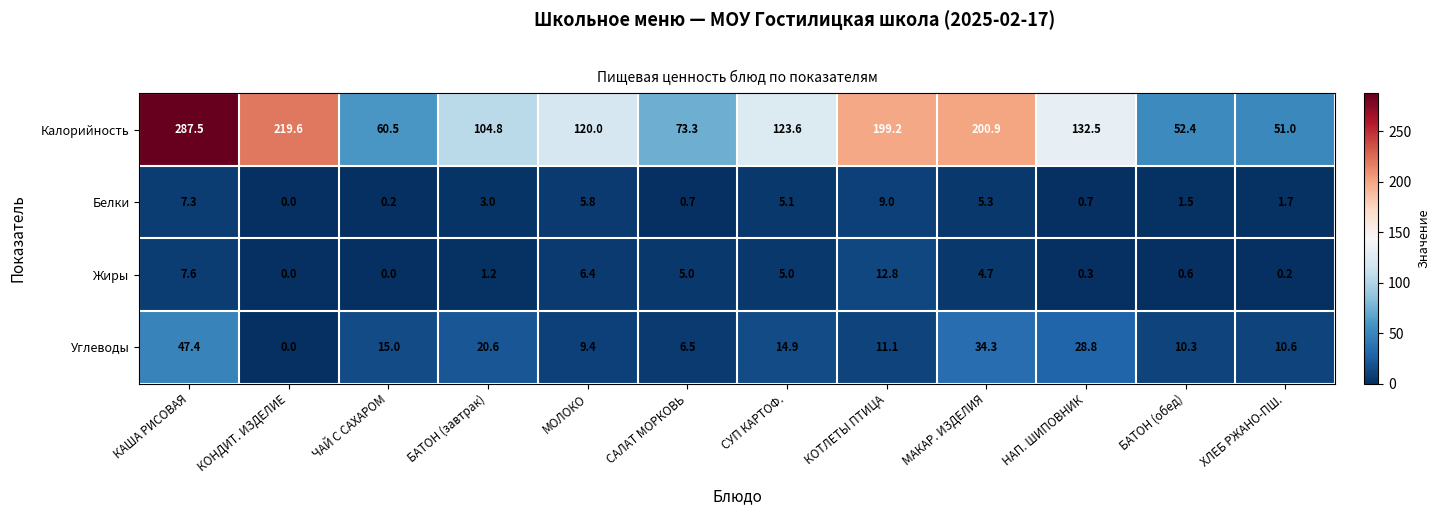

What is the sum of the Жиры values at ХЛЕБ РЖАНО-ПШ. and БАТОН (обед)?

0.8